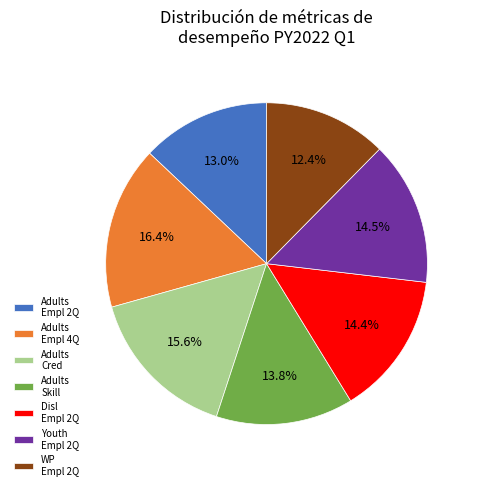

How many segments does this pie chart have?

7